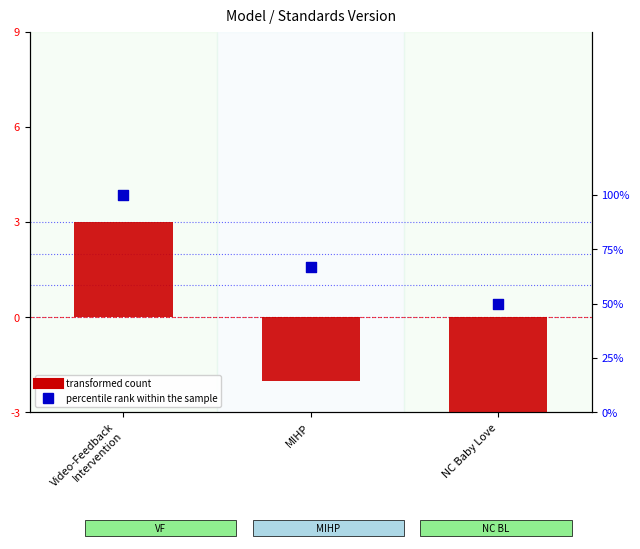

What is the total value across all series at NC Baby Love?

-4.0